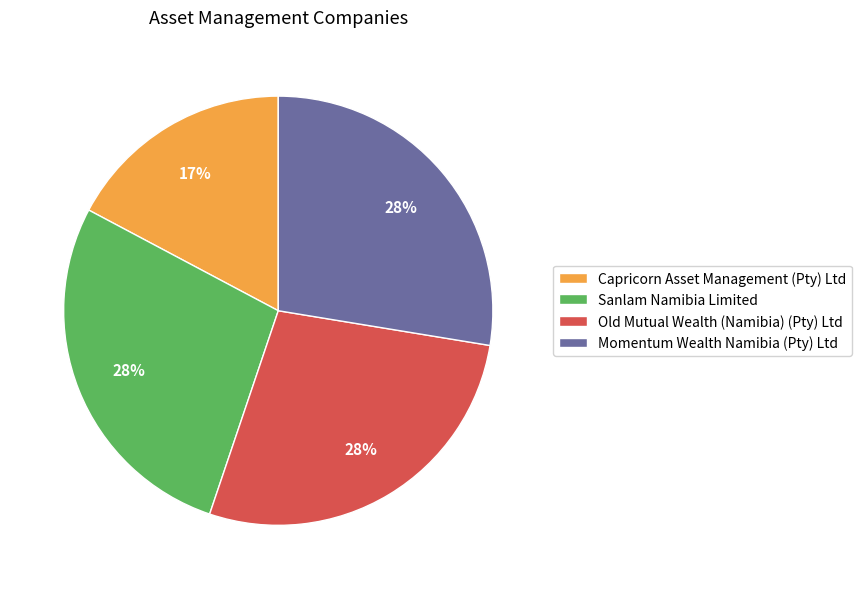

Combined, do Sanlam Namibia Limited and Capricorn Asset Management (Pty) Ltd account for over 50%?

No